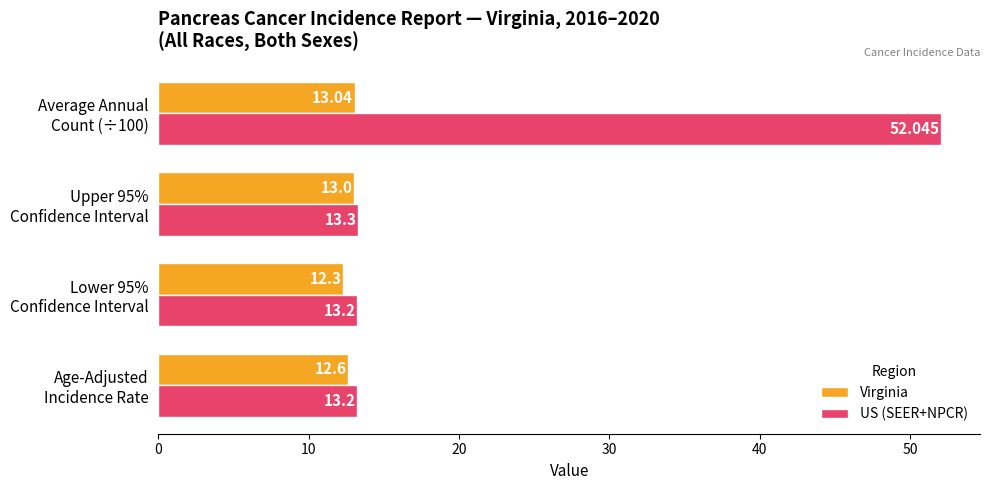

At which label does Virginia reach its minimum?

Lower 95%
Confidence Interval